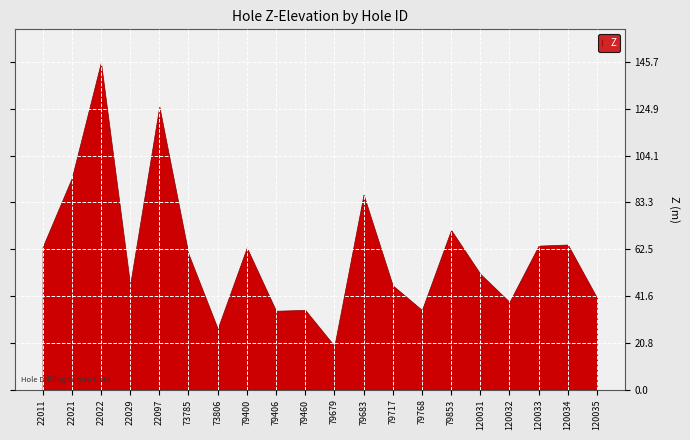

How many values exceed 60?

10